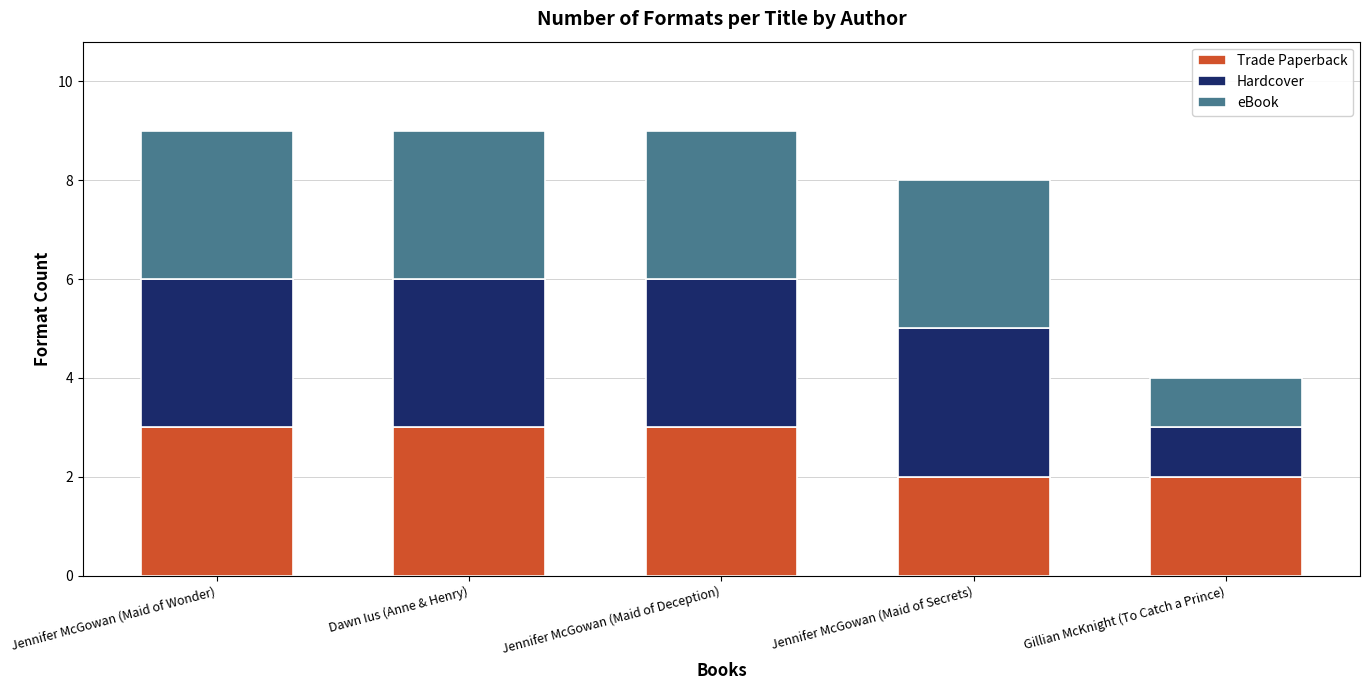

What is the total value across all series at Jennifer McGowan (Maid of Wonder)?

9